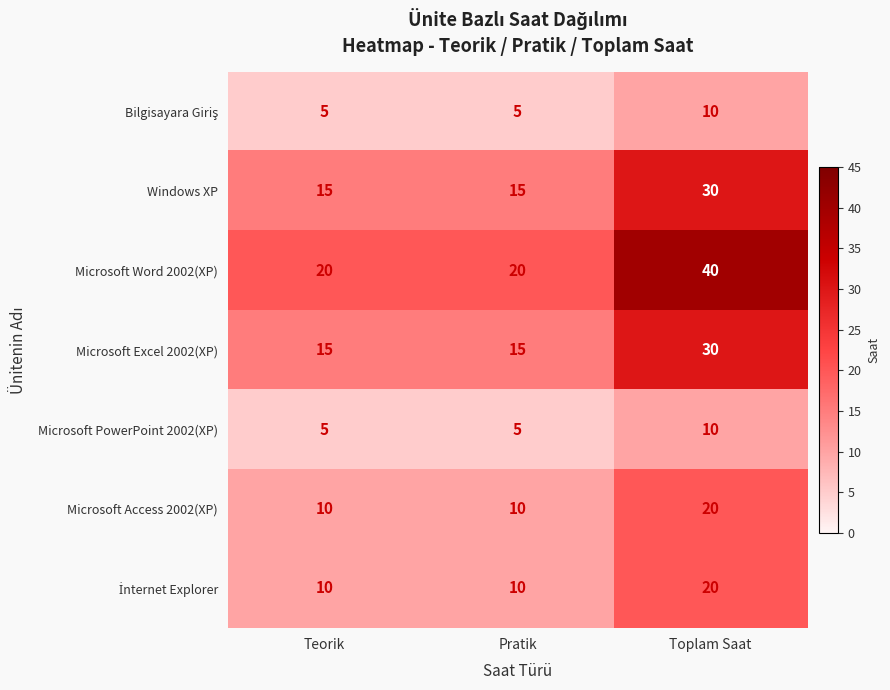

Which series has the widest spread of values?

Microsoft Word 2002(XP)